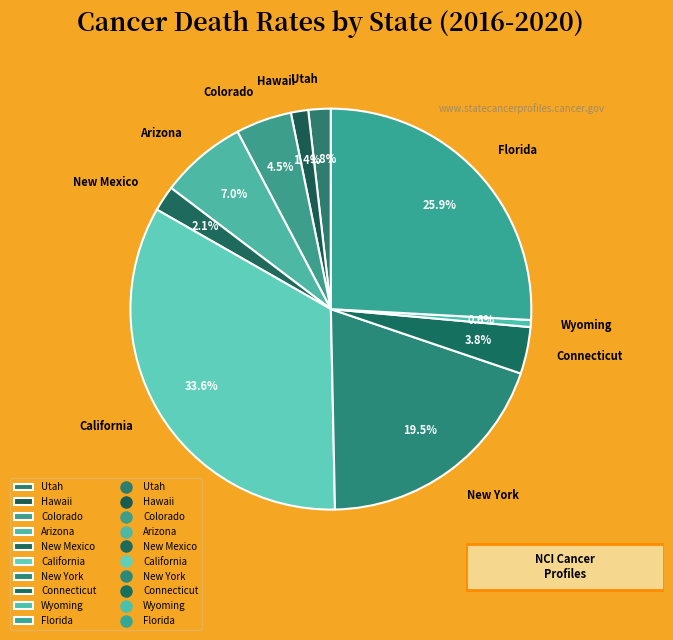

What is the largest slice in the pie chart?

California